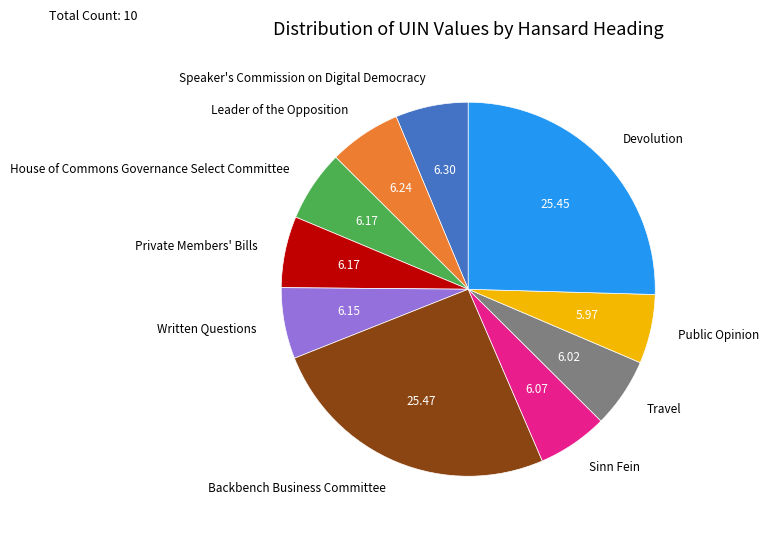

Is the sum of Public Opinion and Devolution greater than half?

No